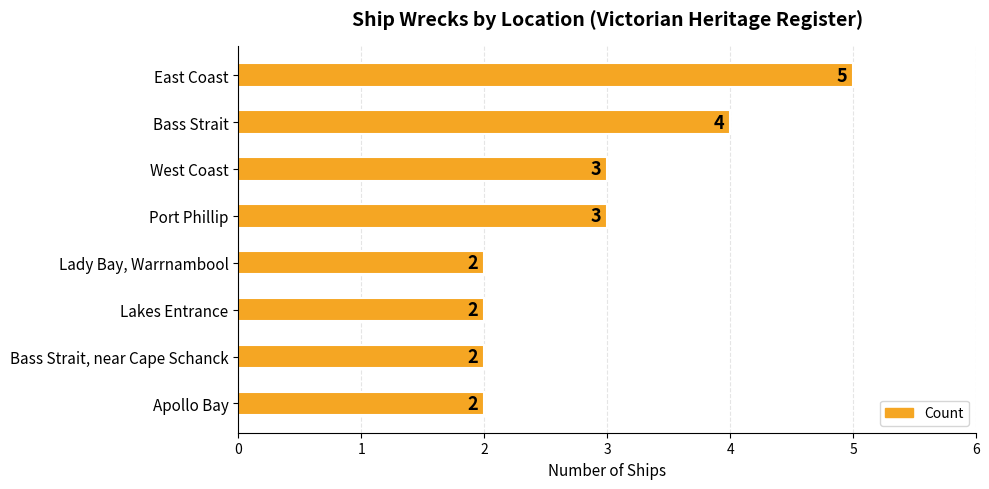

What is the maximum value shown in the chart?

5